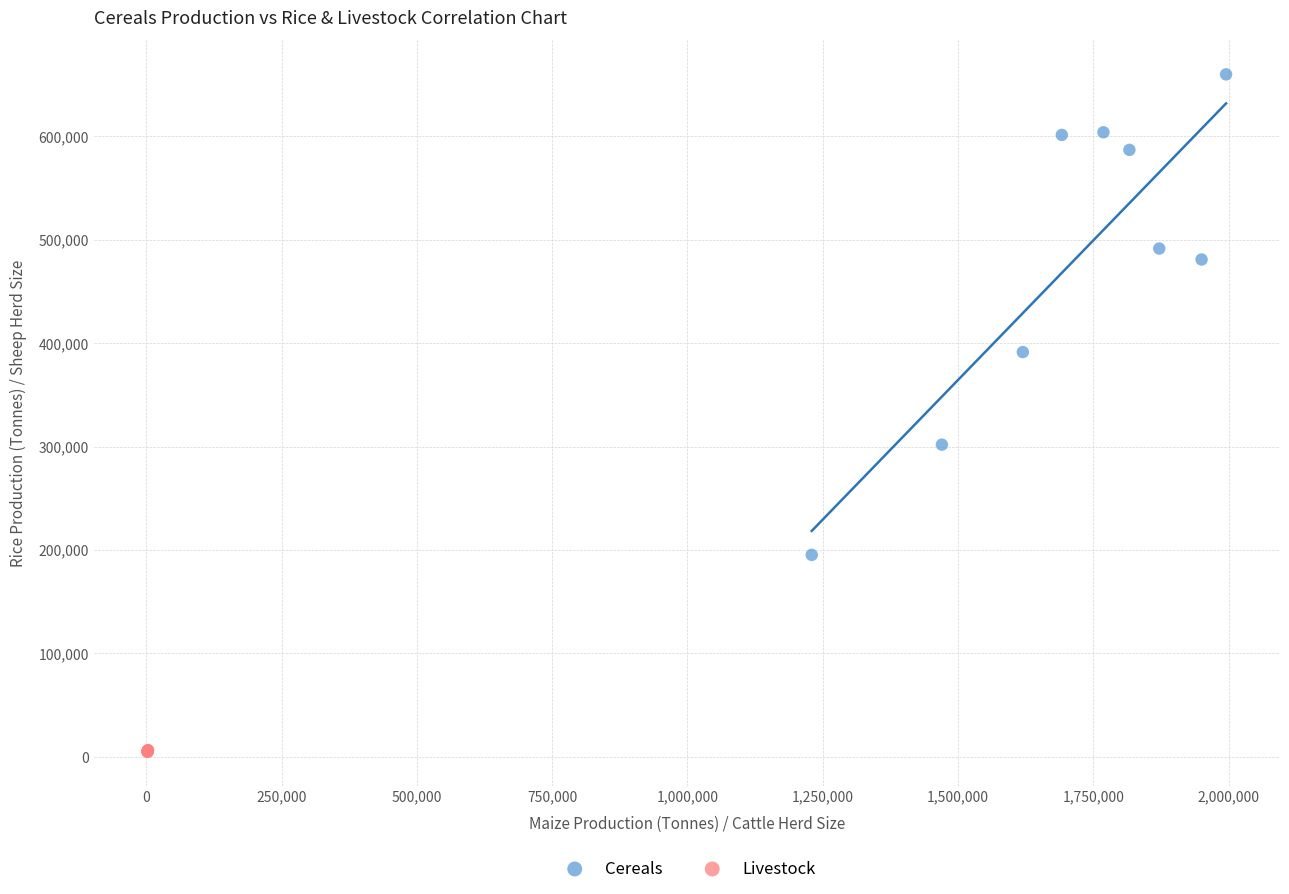

Which series reaches the maximum Y coordinate?

Cereals